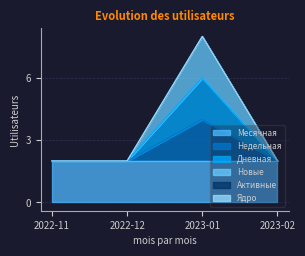

How many lines are shown in the chart?

6